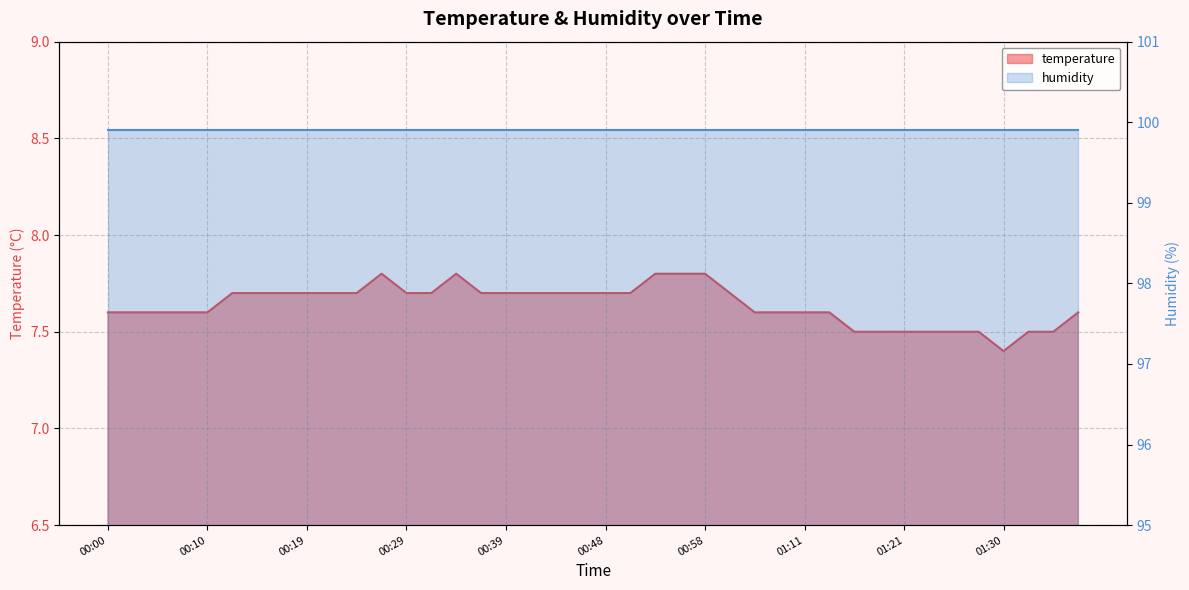

At which category does the data reach its first local valley?

01:30